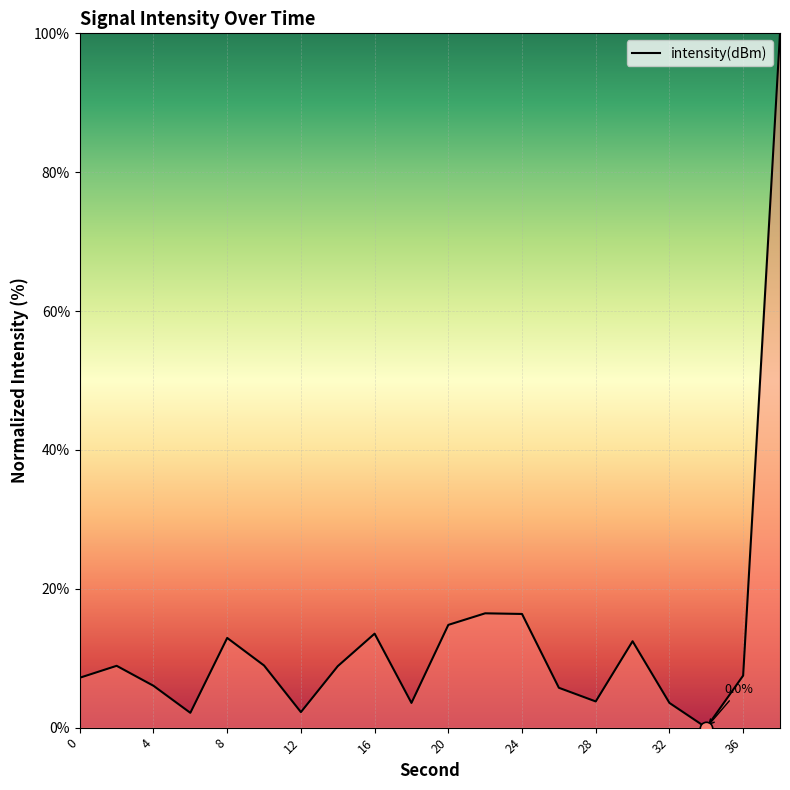

What is the maximum value shown in the chart?

100.0